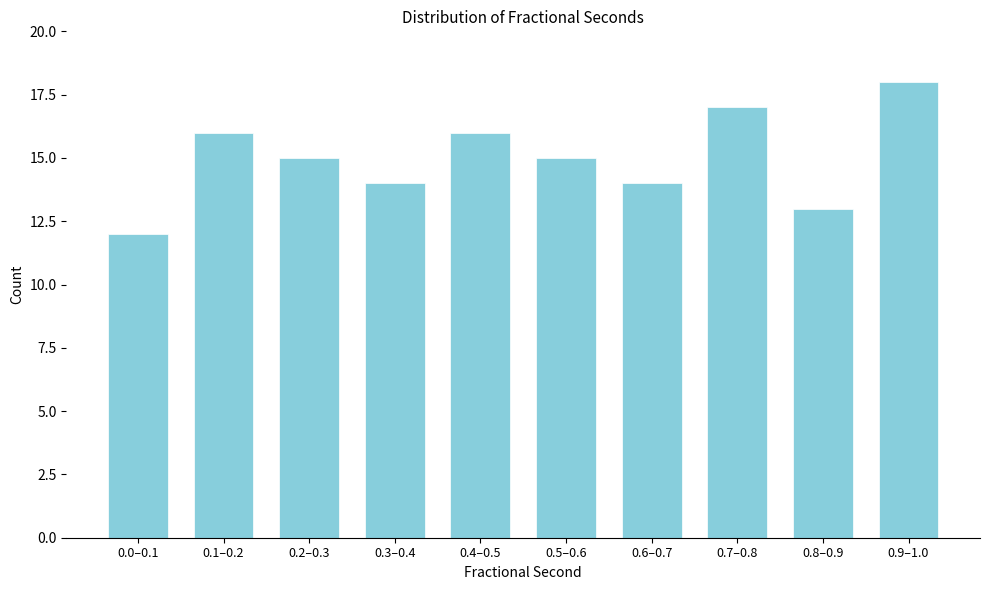

Reading left to right, transcribe all the data shown in this chart.

0.0–0.1=12	0.1–0.2=16	0.2–0.3=15	0.3–0.4=14	0.4–0.5=16	0.5–0.6=15	0.6–0.7=14	0.7–0.8=17	0.8–0.9=13	0.9–1.0=18